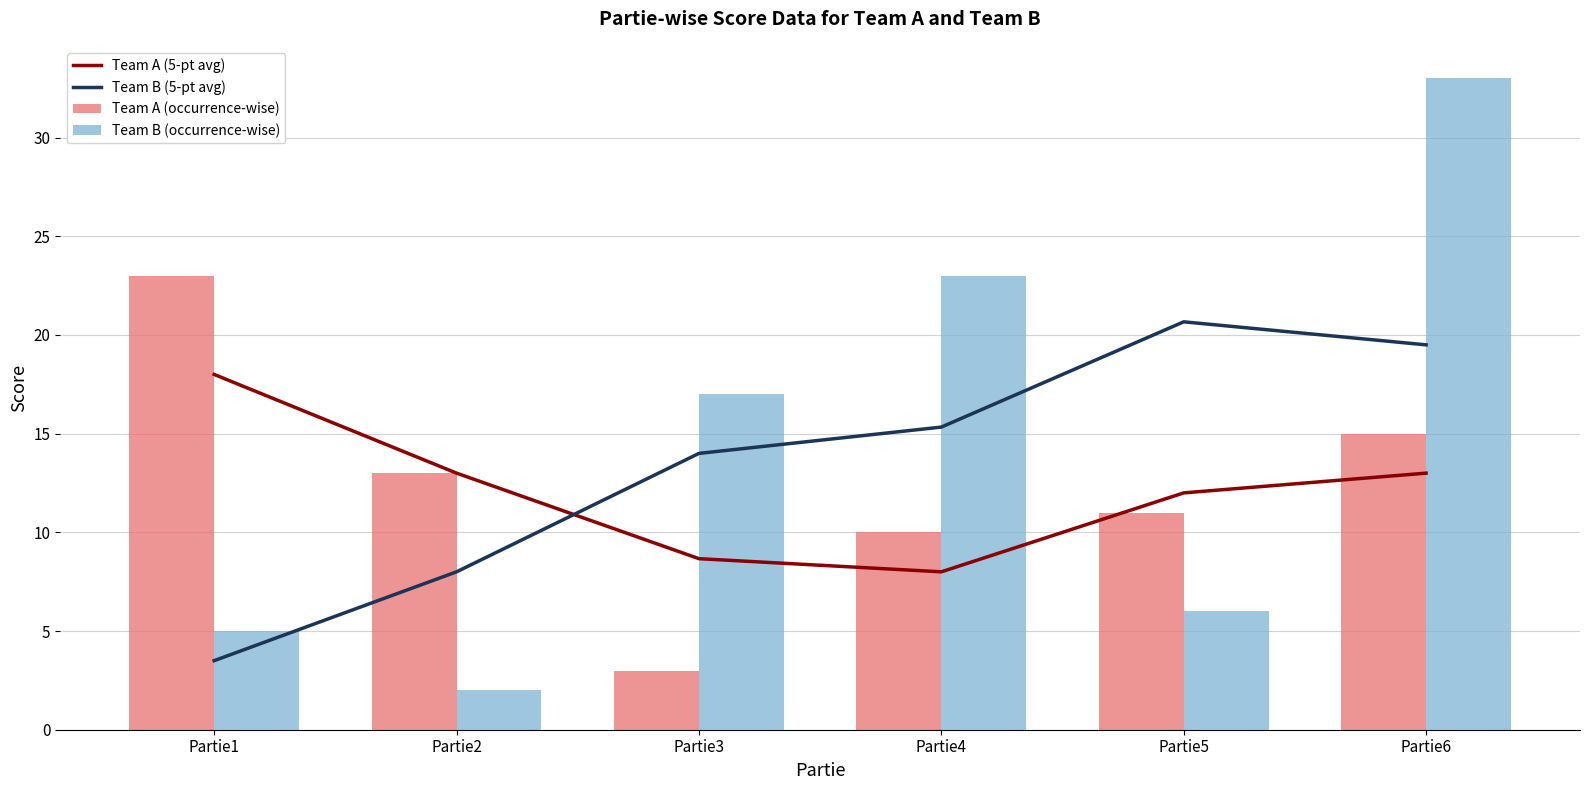

Rank the categories by Team A (occurrence-wise) value from lowest to highest.

Partie3, Partie4, Partie5, Partie2, Partie6, Partie1